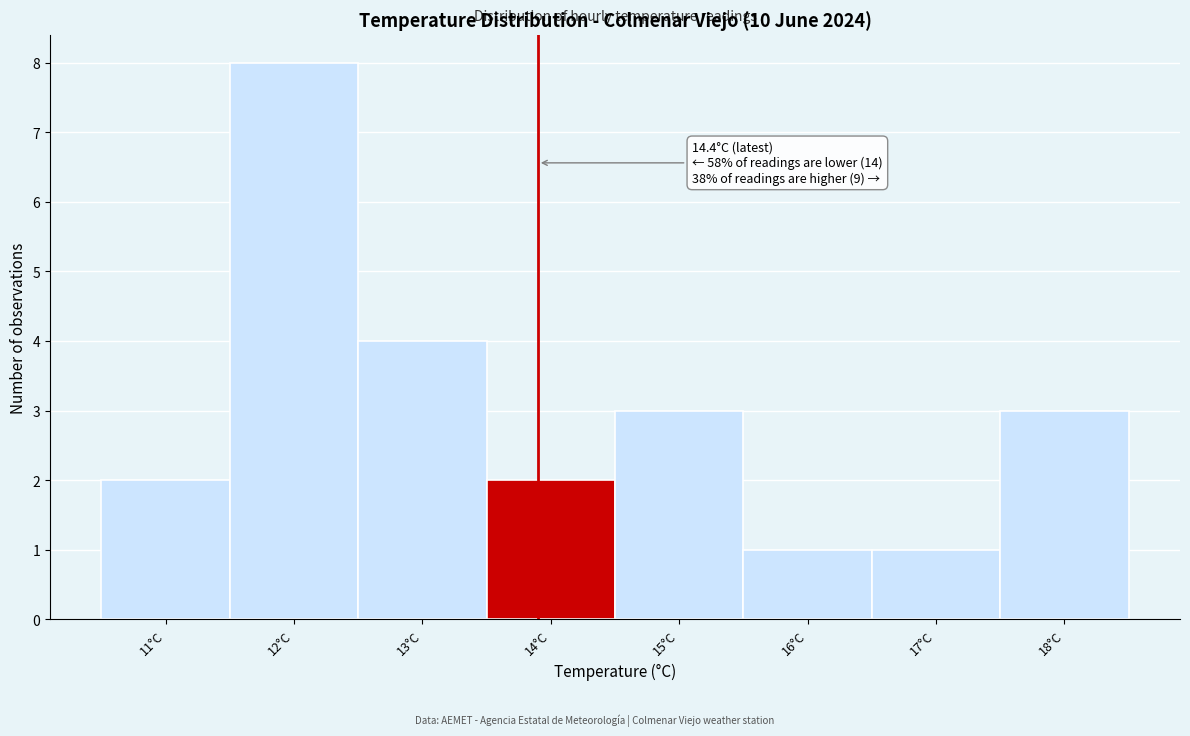

Reading left to right, what are all the values shown in this chart?

2	8	4	2	3	1	1	3